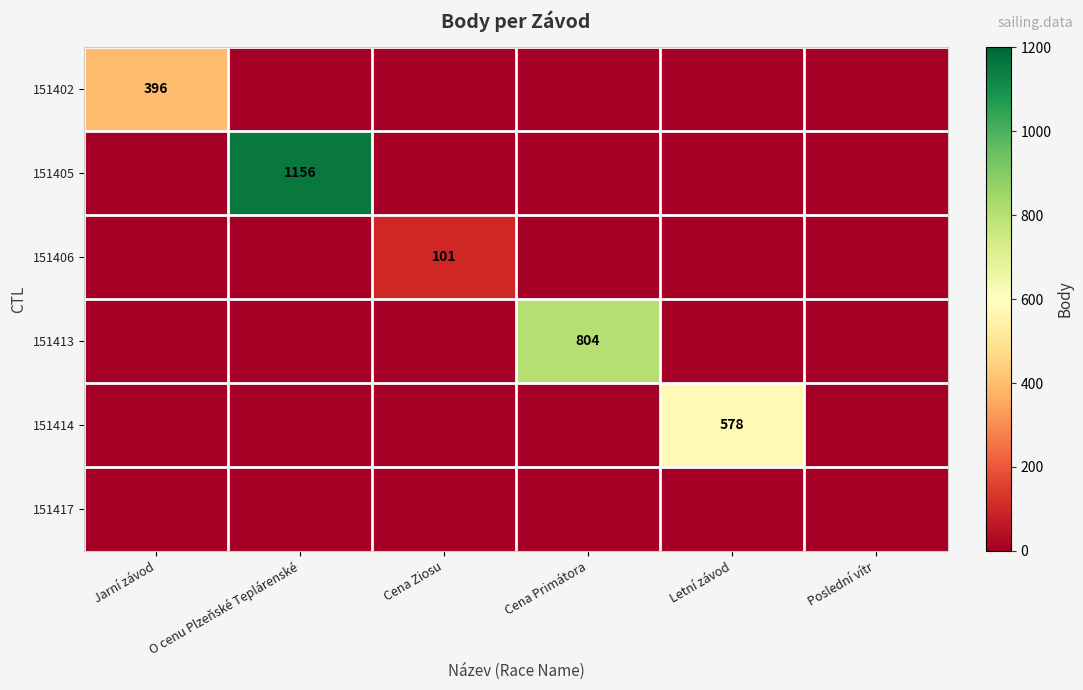

The value of 151402 at Letní závod is 0. True or false?

True